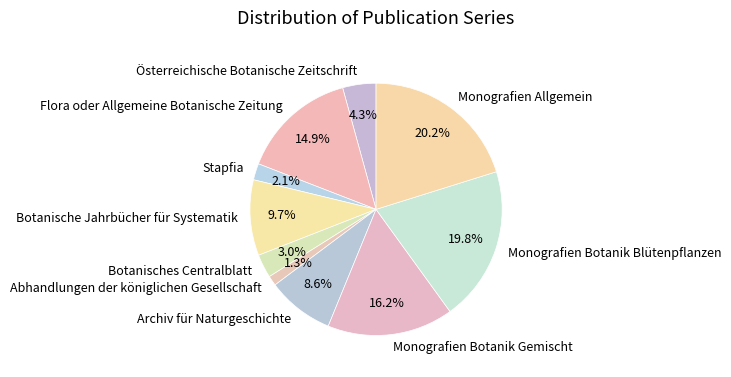

To the nearest percent, what is the average slice percentage?

10%